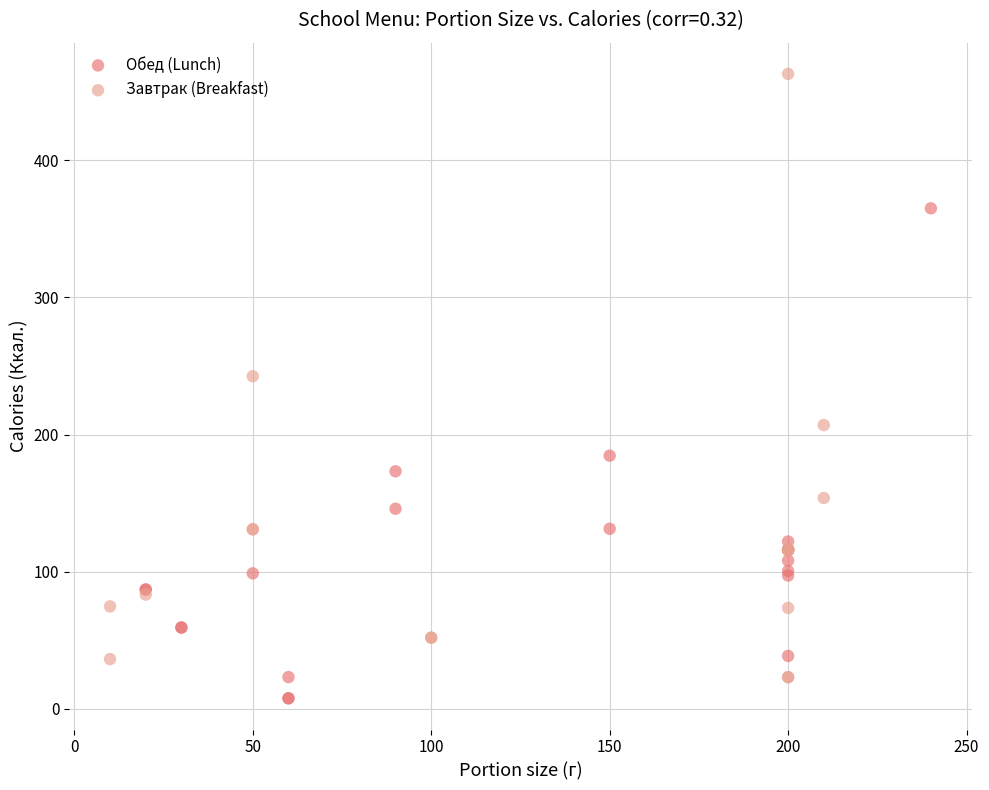

What are all the series names shown in the legend?

Обед (Lunch), Завтрак (Breakfast)